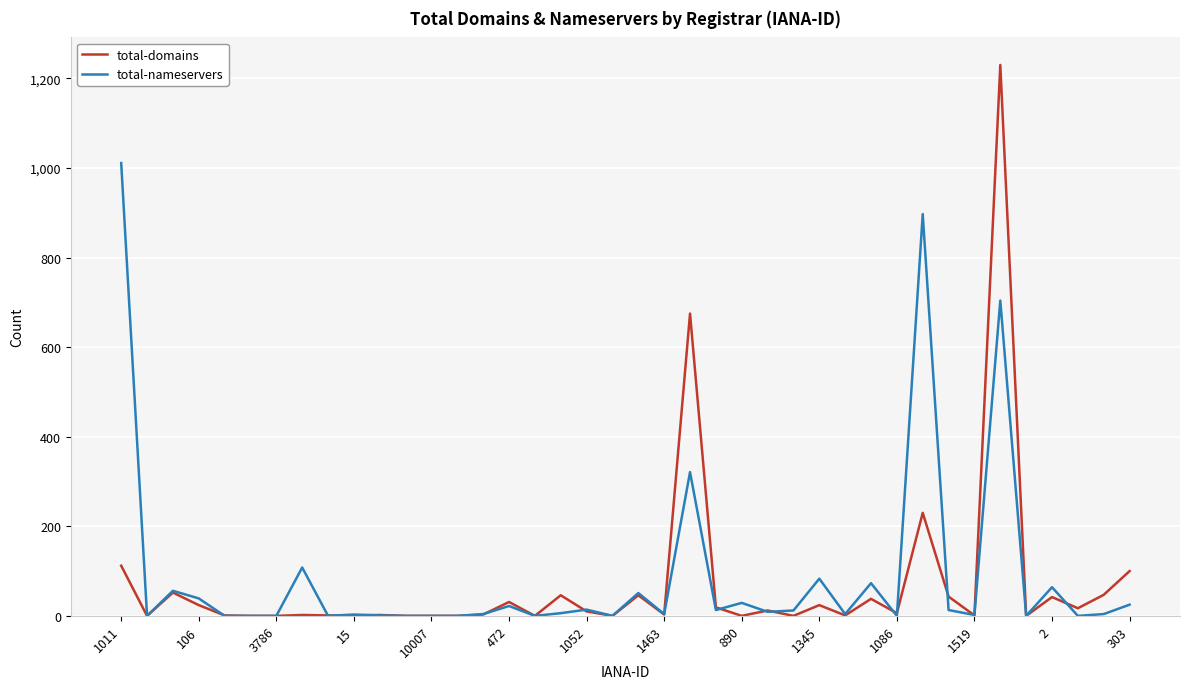

Which series has the widest spread of values?

total-domains